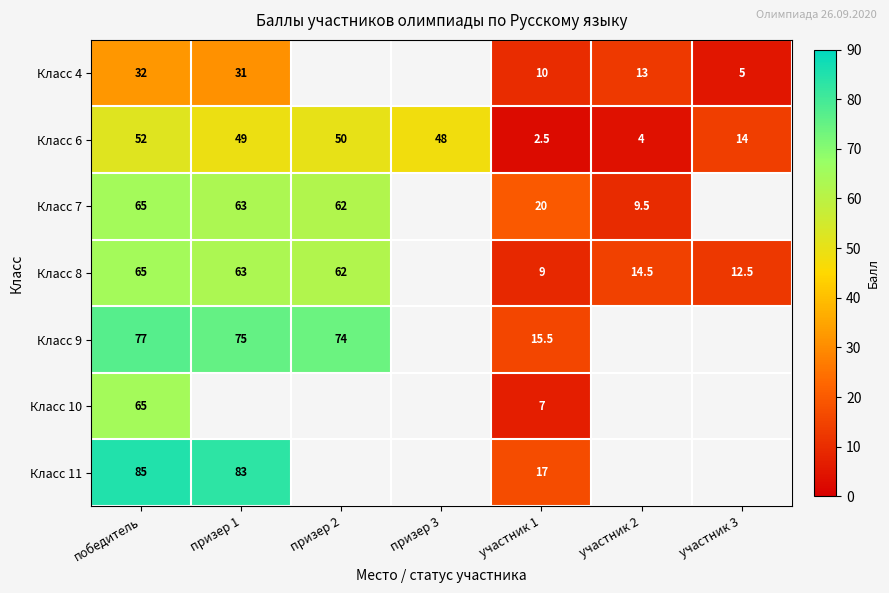

At which label does Класс 6 reach its minimum?

участник 1